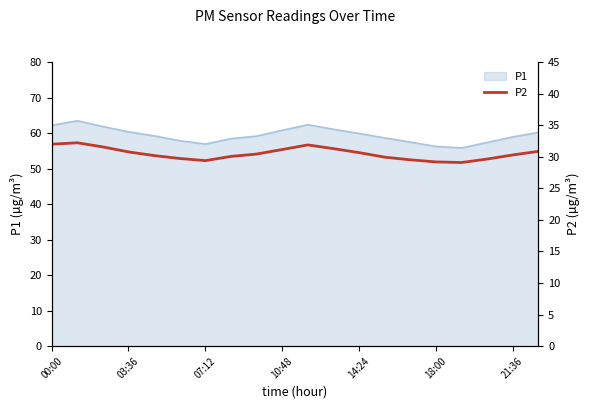

True or false: P1 has a value of 17.4 at 18:00.

False